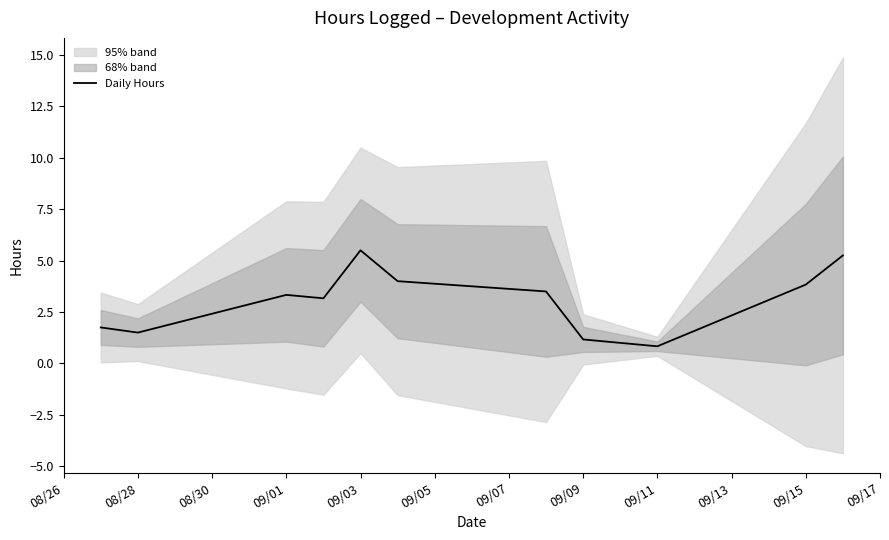

What is the label of the 3rd point from the right?

09/11